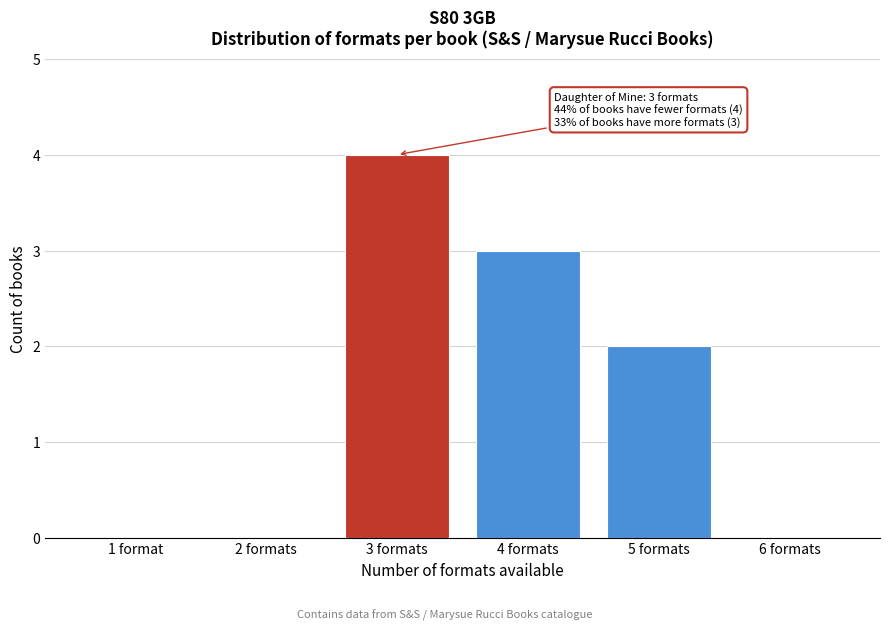

Reading left to right, extract all data points from this chart.

1 format=0	2 formats=0	3 formats=4	4 formats=3	5 formats=2	6 formats=0